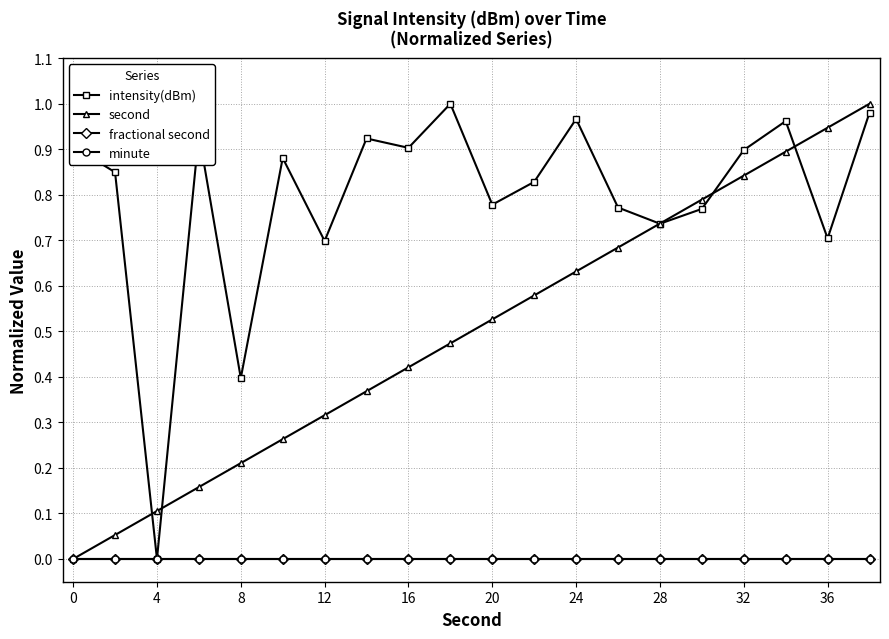

Does the chart have visible grid lines?

Yes